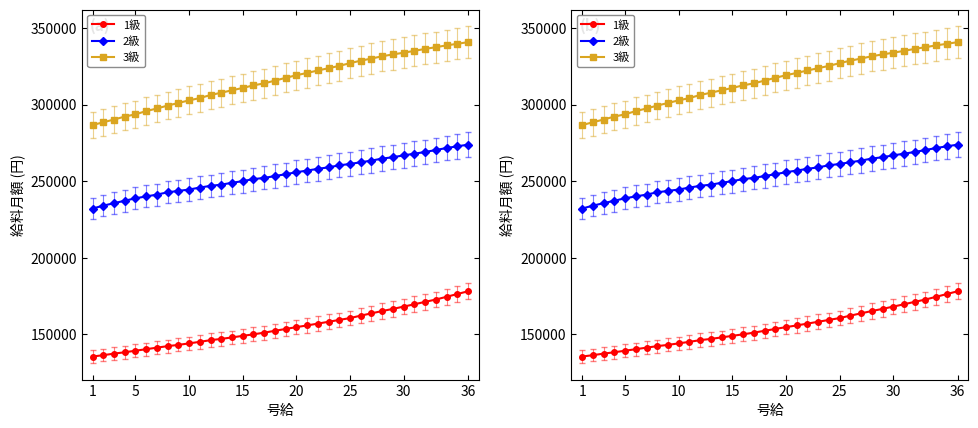

What is the maximum value for 3級?

340700